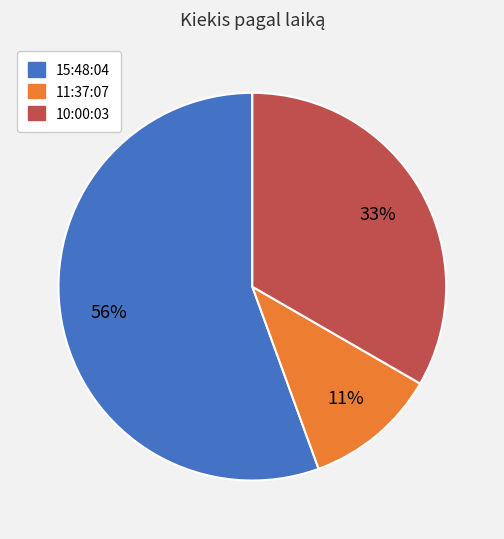

Which has a higher value, 10:00:03 or 15:48:04?

15:48:04